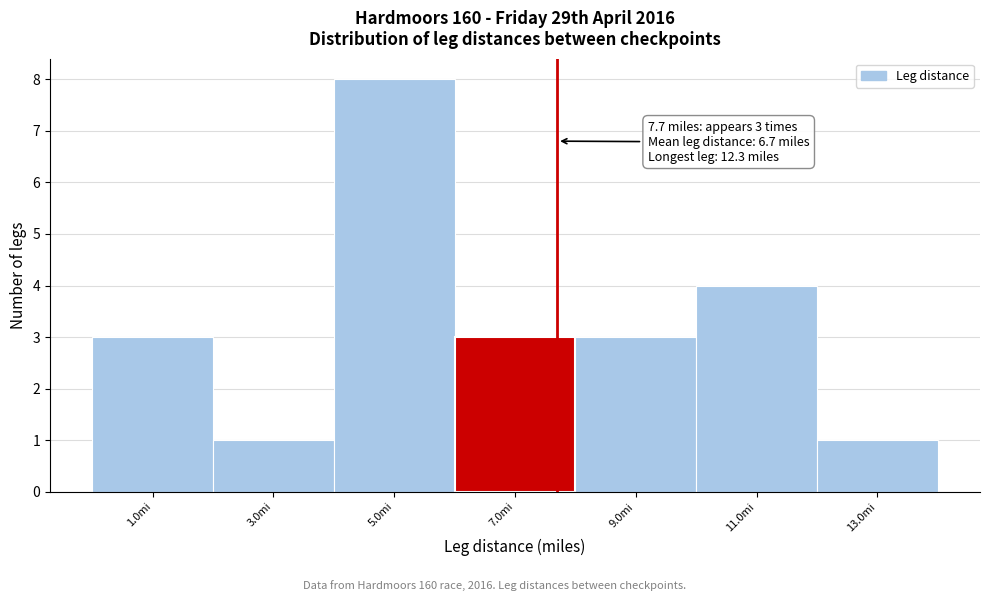

Which range on the x-axis has the tallest bar?

4 to 6